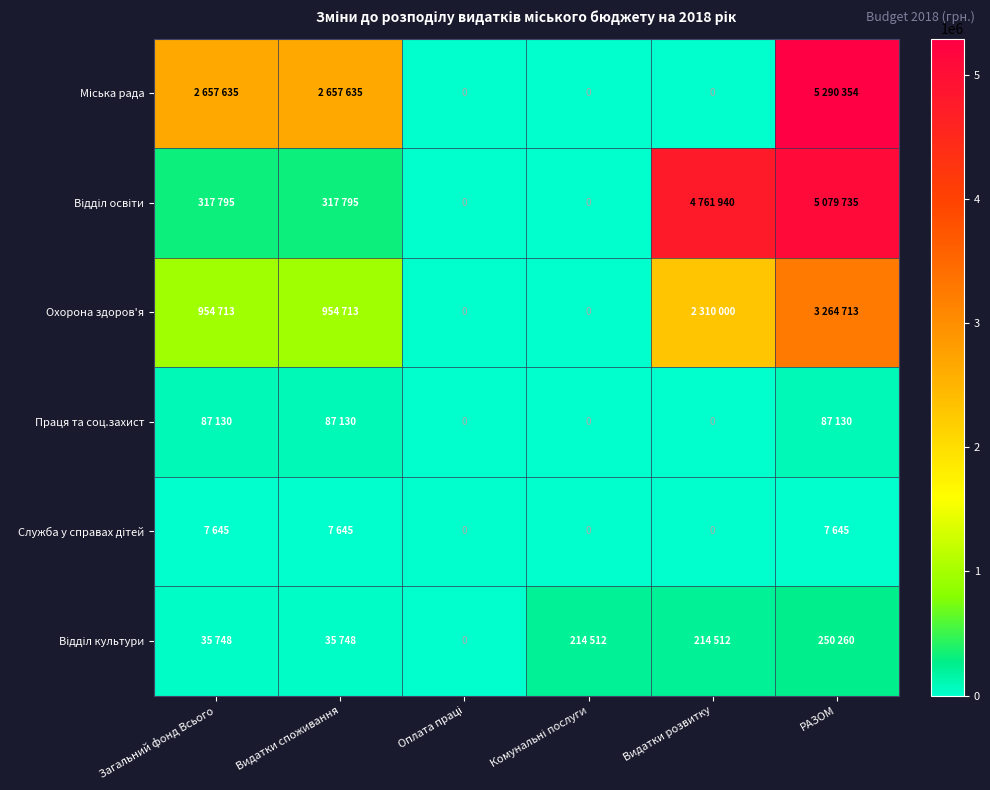

Which series has the widest spread of values?

Міська рада